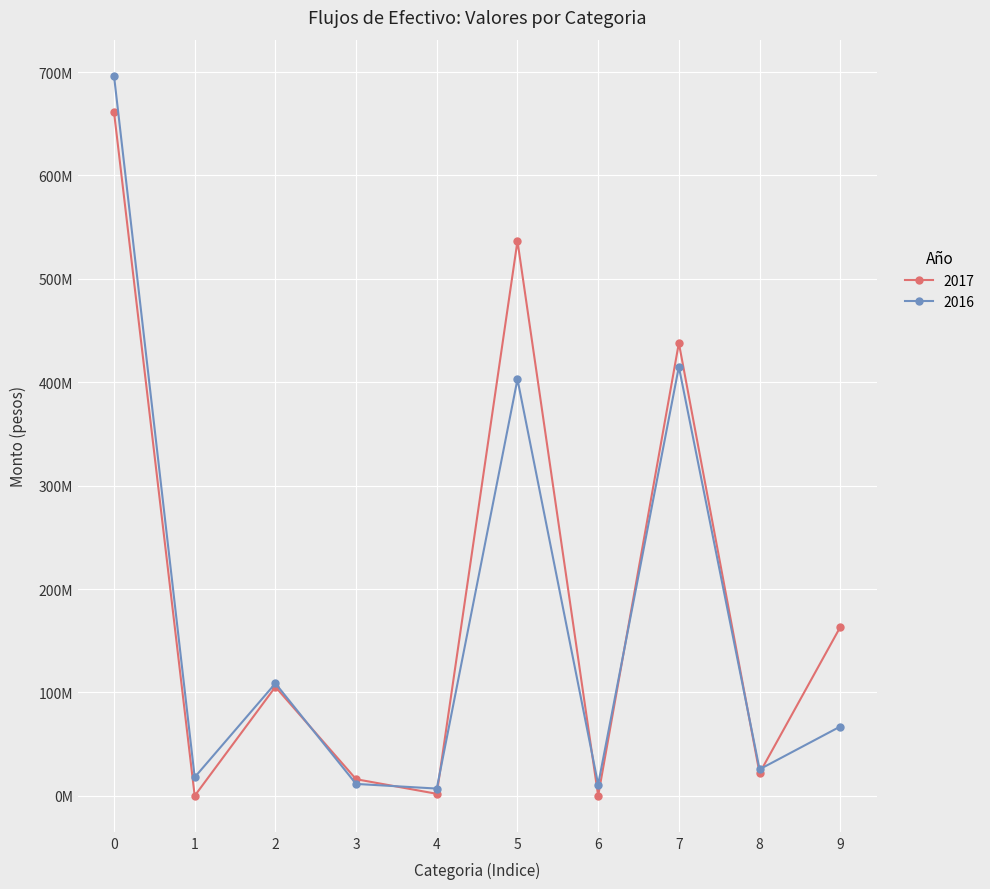

What is the maximum value for 2016?

696547760.0